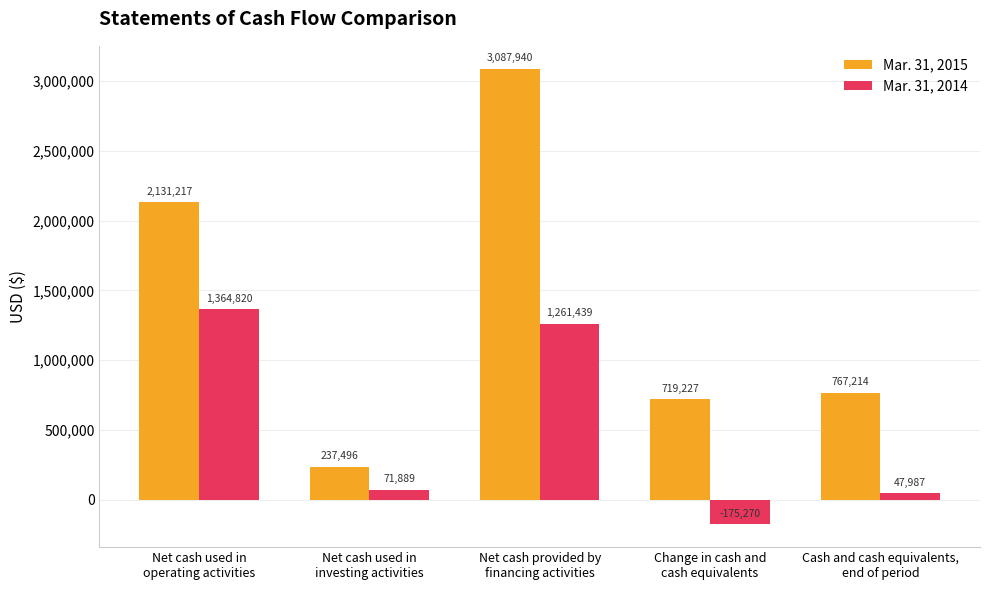

Read the Mar. 31, 2015 value at Net cash used in
operating activities, to the nearest 50.

2131200